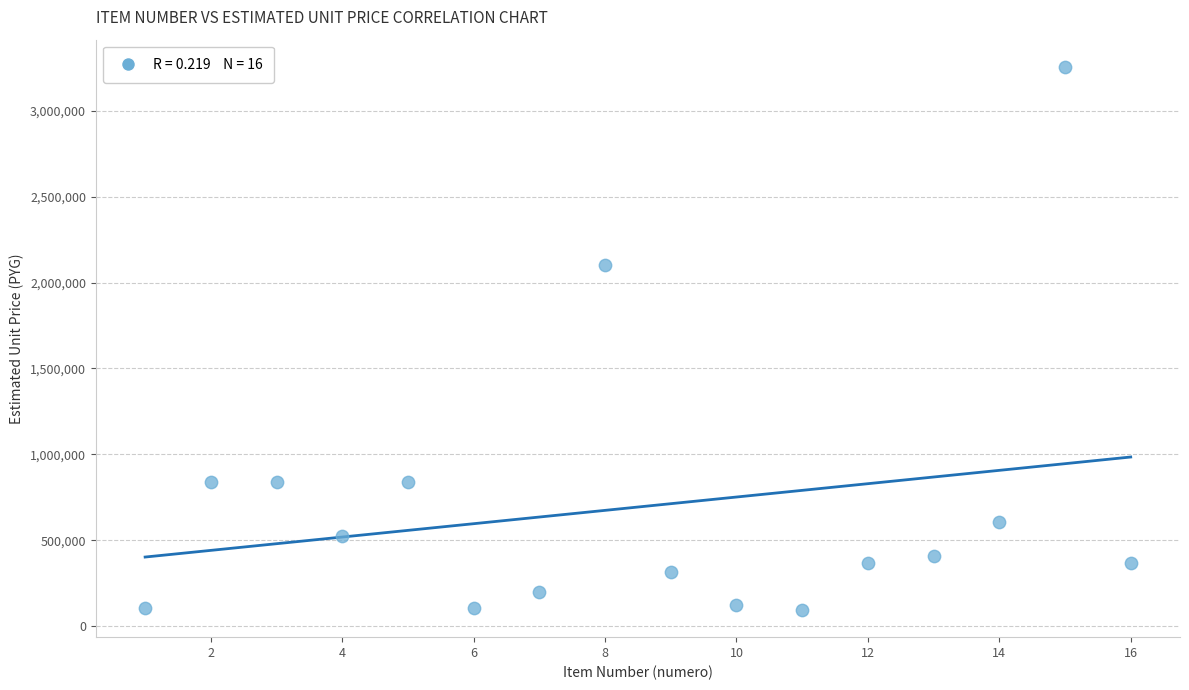

What Y value in the scatter plot is closest to 1674750?

2100000